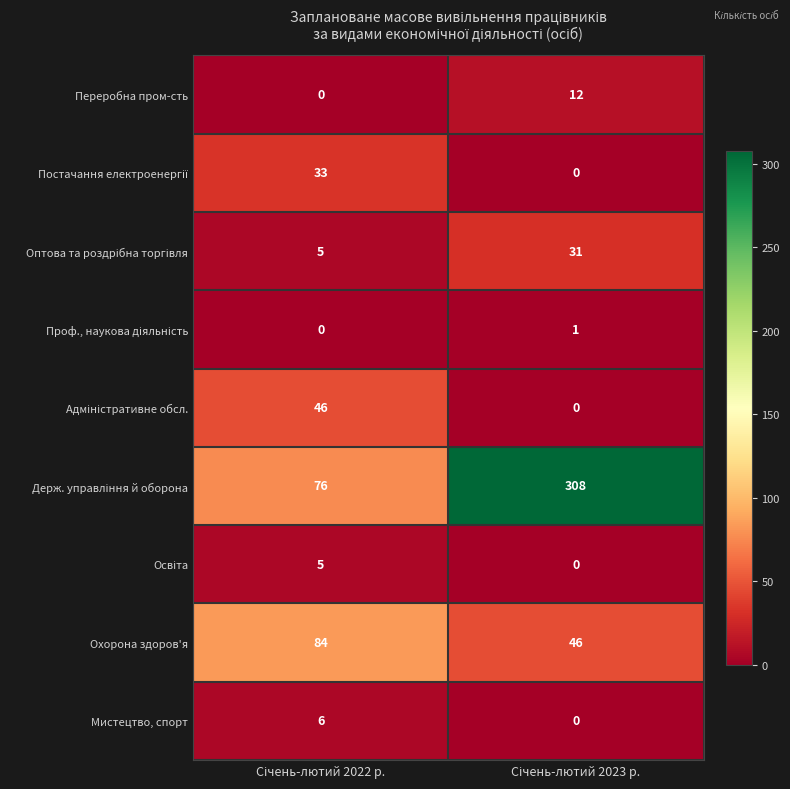

What is the sum of all Переробна пром-сть values?

12